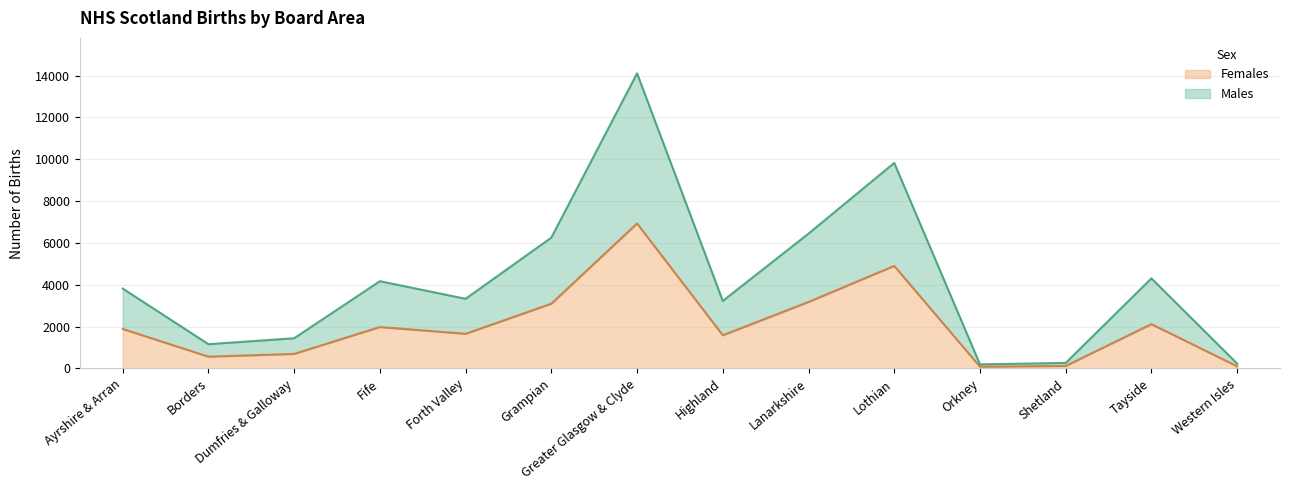

What is the label of the 2nd point from the right?

Tayside